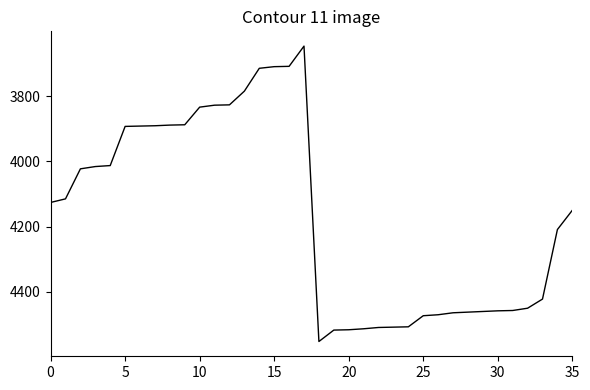

What is the maximum value shown in the chart?

4552